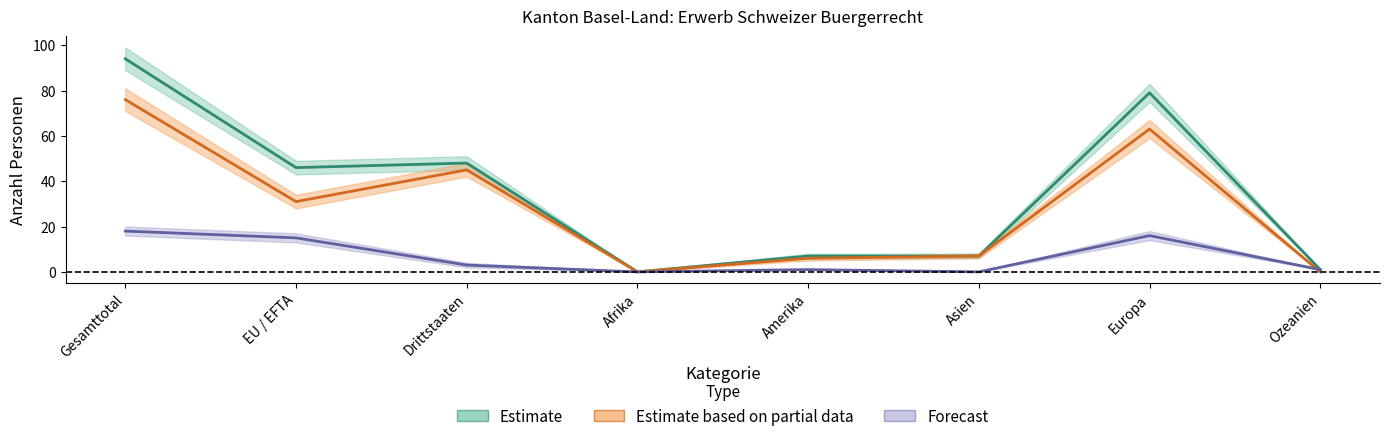

What is the approximate value of Total Einbuergerungen at Drittstaaten?

48